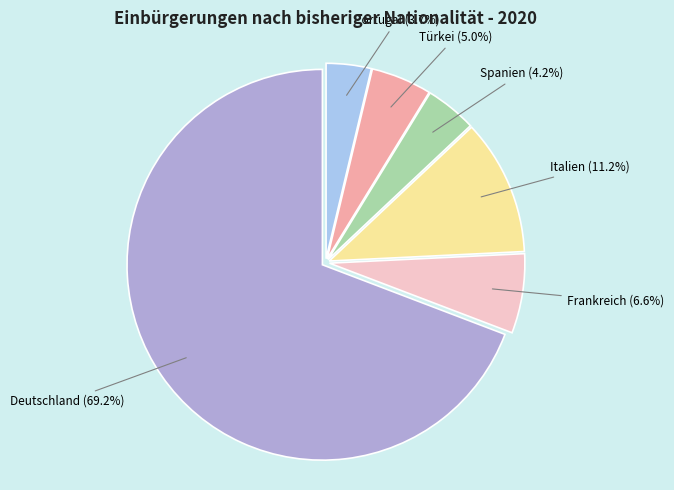

How many slices are in this pie chart?

6